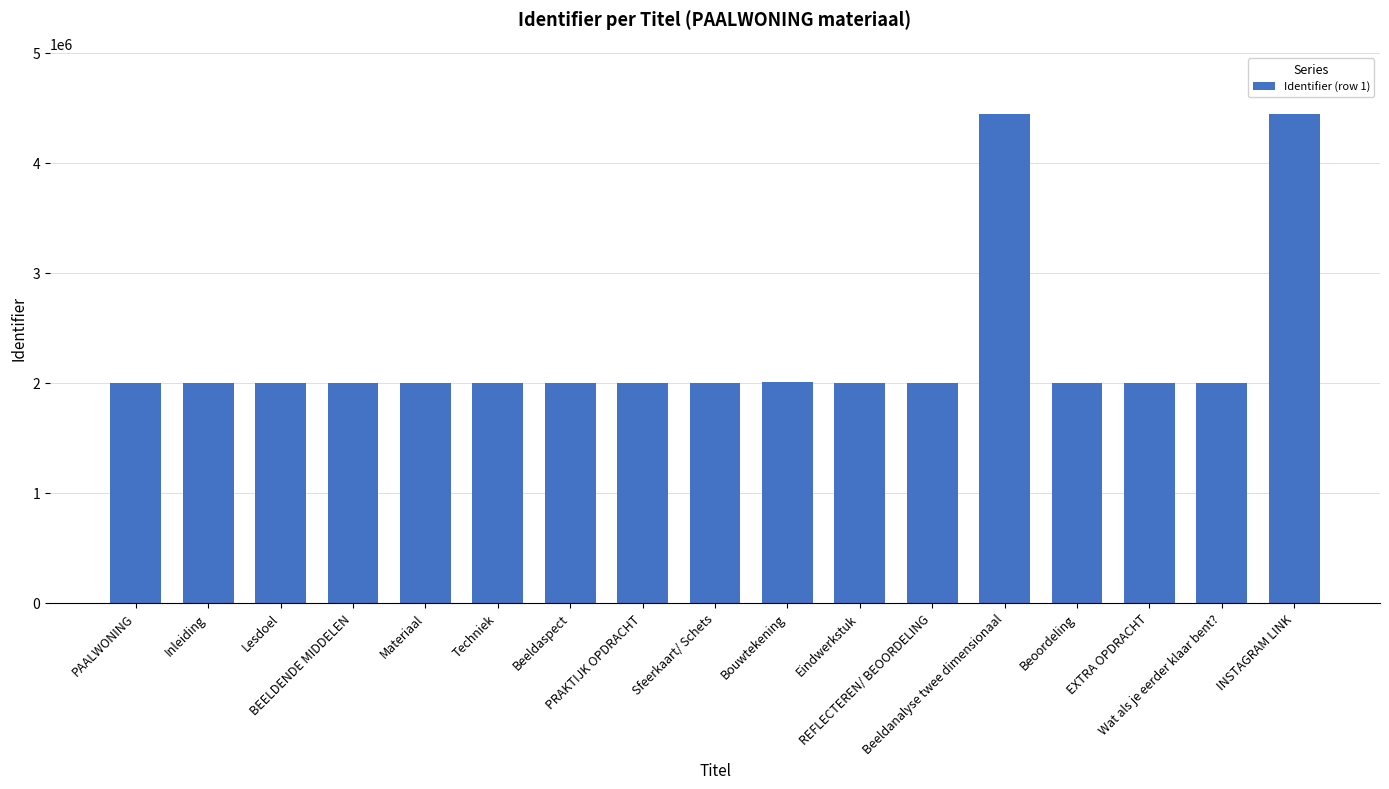

What is the smallest value displayed?

2000949